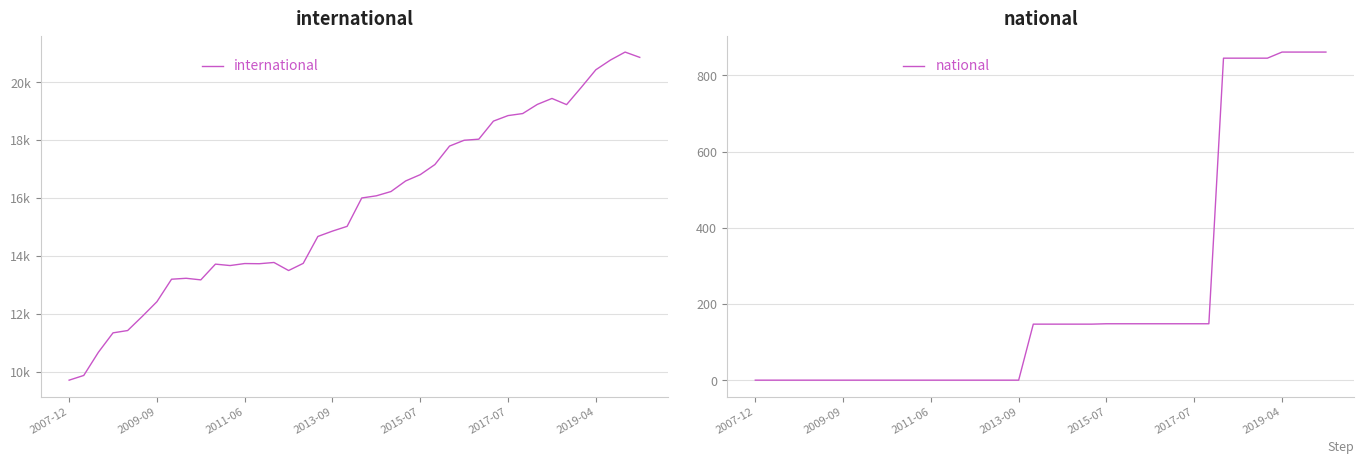

What is the spread (max minus min) of values at 29?

18504